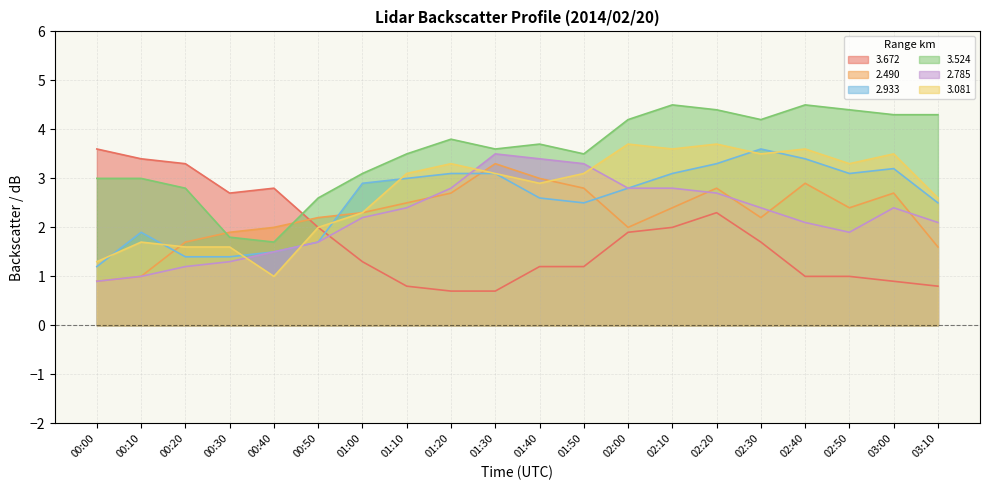

What position from the right is 02:10?

7